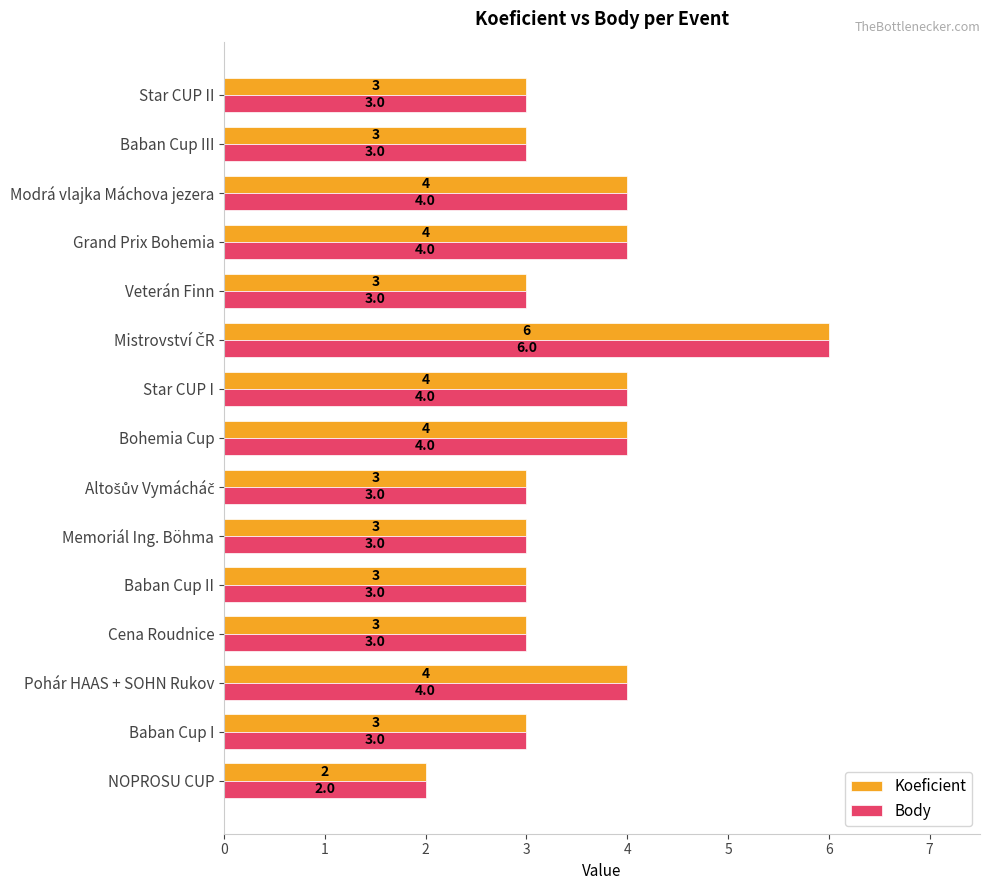

What is the difference between the maximum and minimum values in the Body series?

4